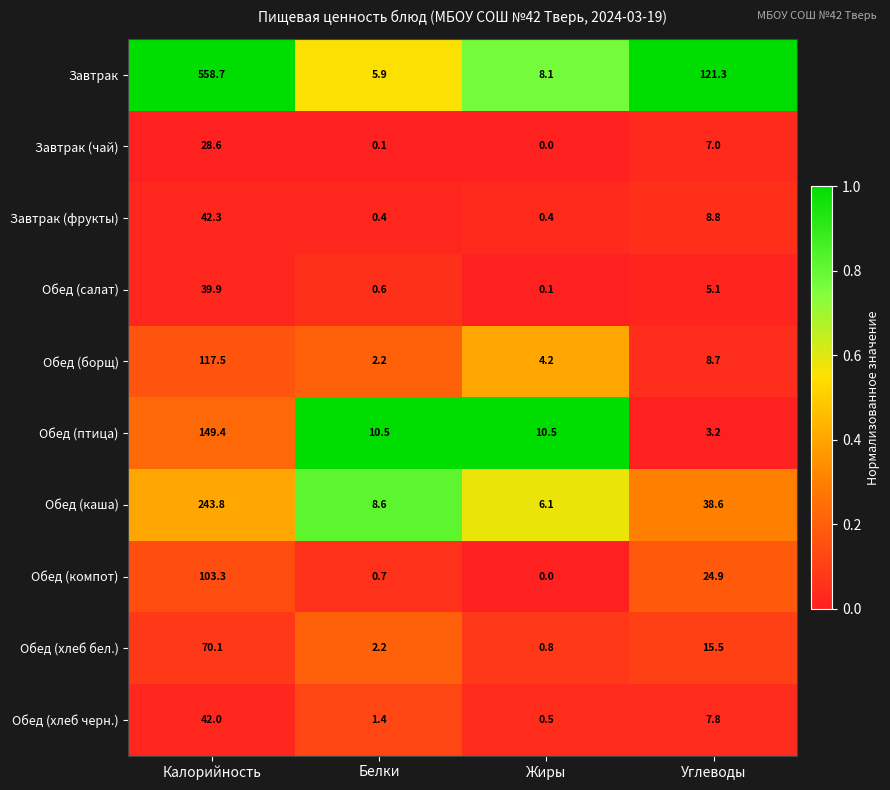

What is the spread (max minus min) of values at Калорийность?

530.1